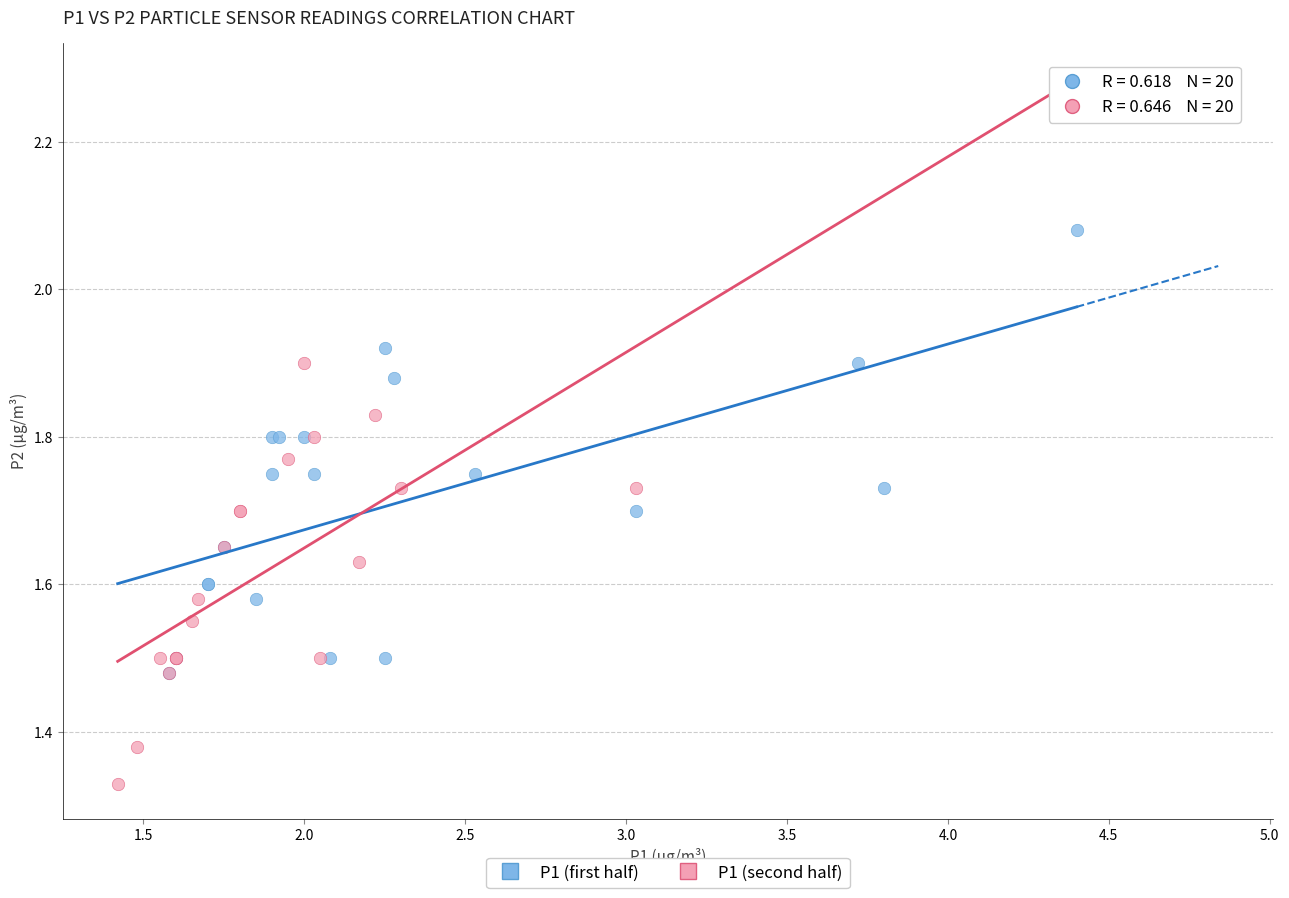

Which series reaches the maximum Y coordinate?

P1 (first half)